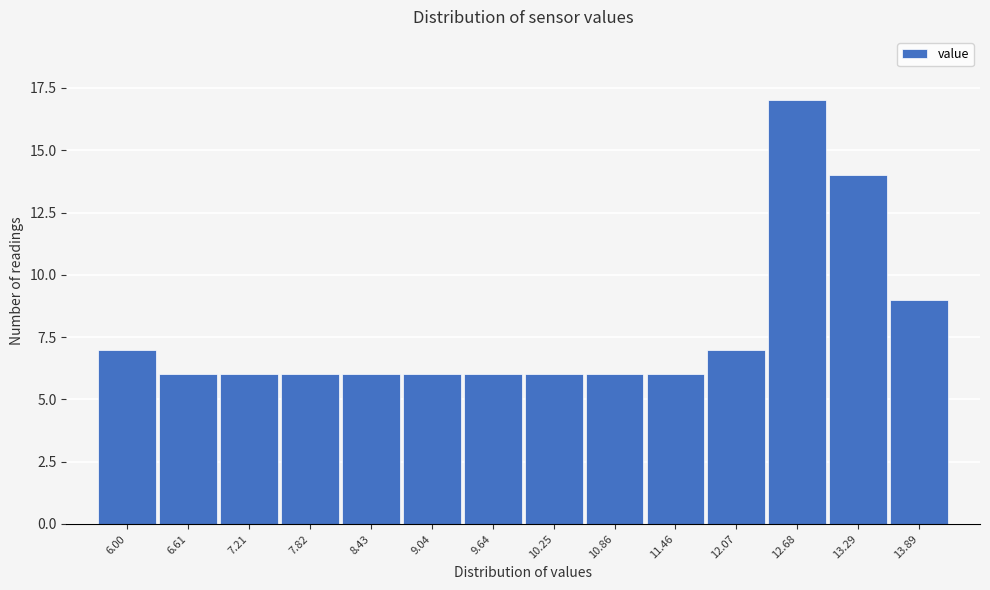

Reading right to left, list all the values displayed in this chart.

9	14	17	7	6	6	6	6	6	6	6	6	6	7